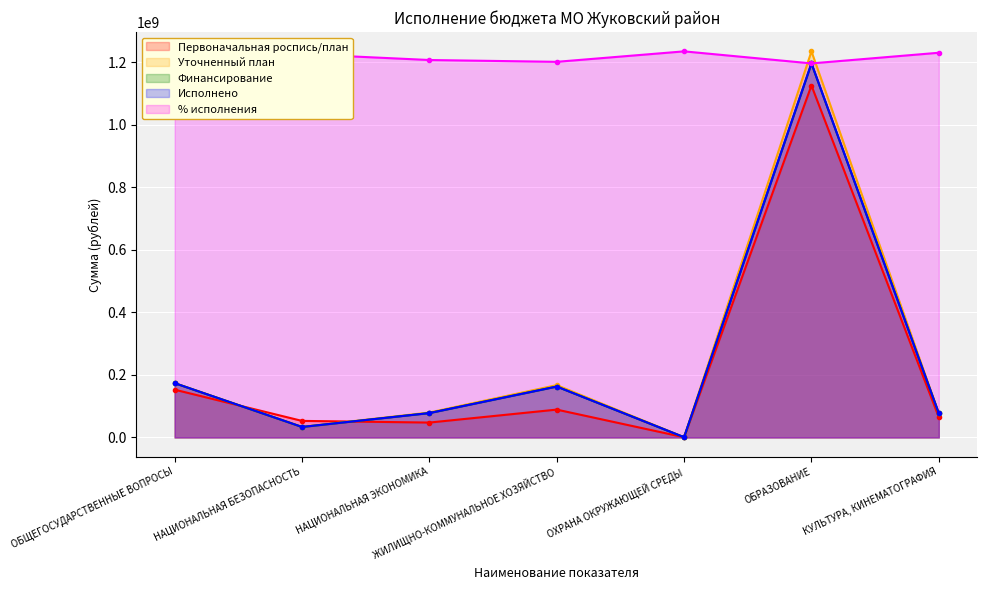

How many lines are shown in the chart?

5